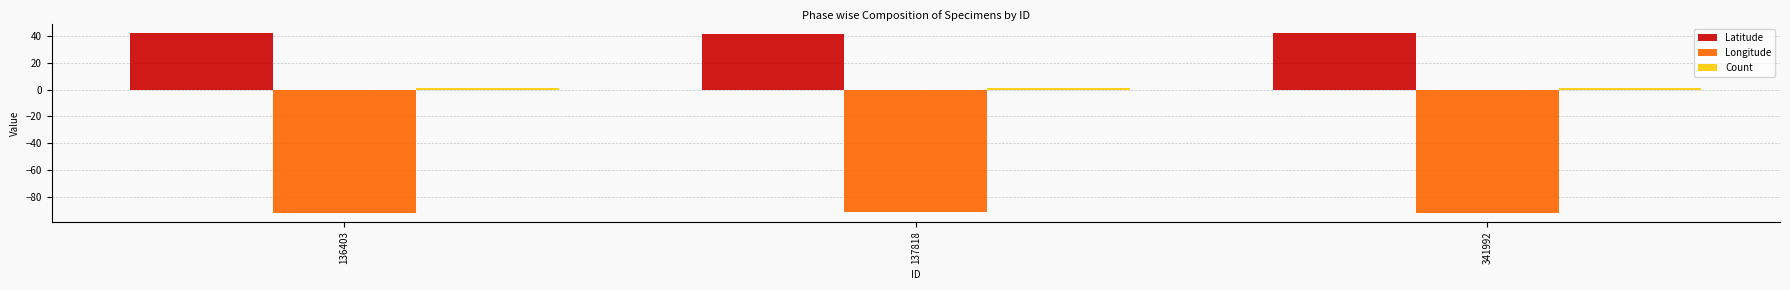

Which series has the largest total across all categories?

Latitude